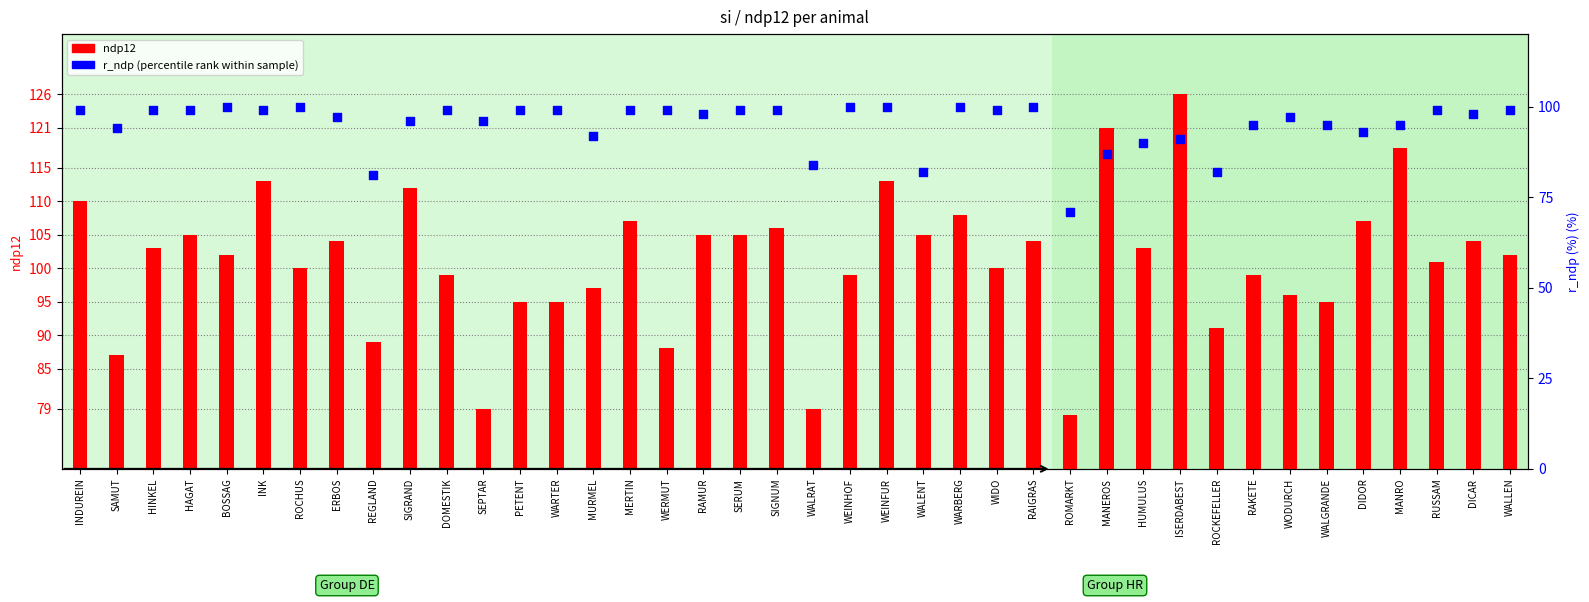

Which series has the largest total across all categories?

ndp12